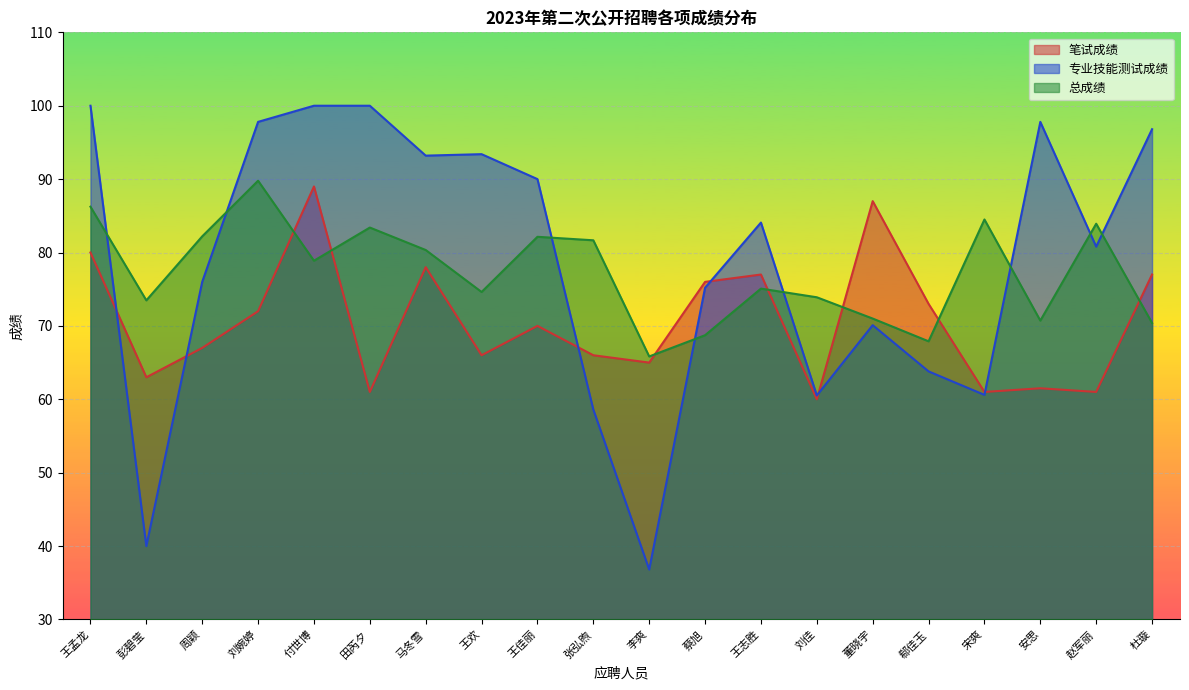

What is the highest value of the 总成绩 series?

89.8